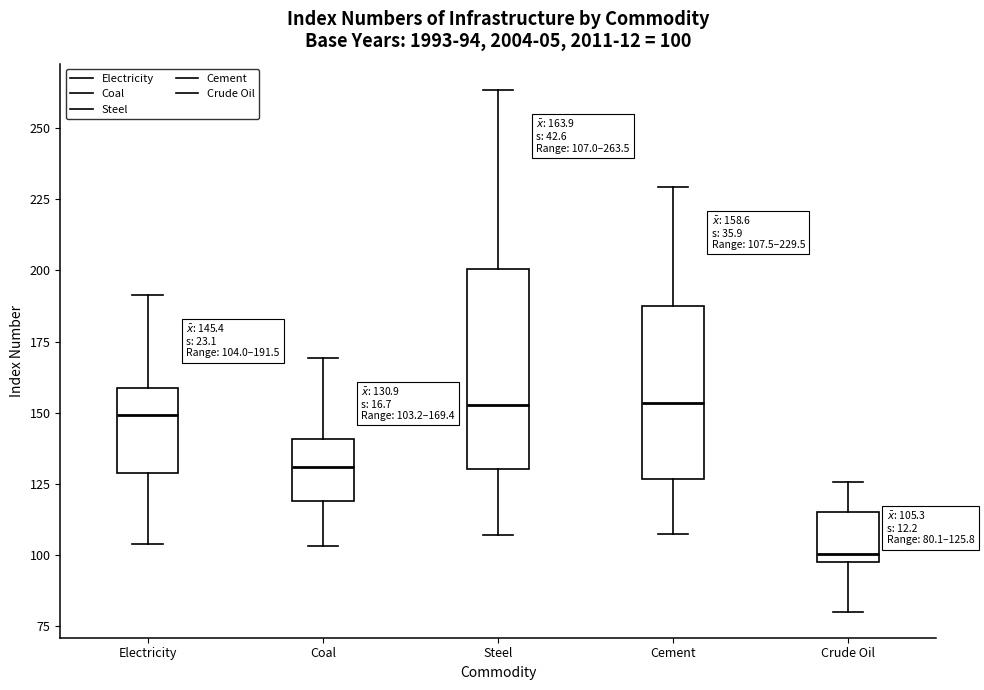

Comparing the boxes themselves (not the whiskers), which one is the tallest?

Steel